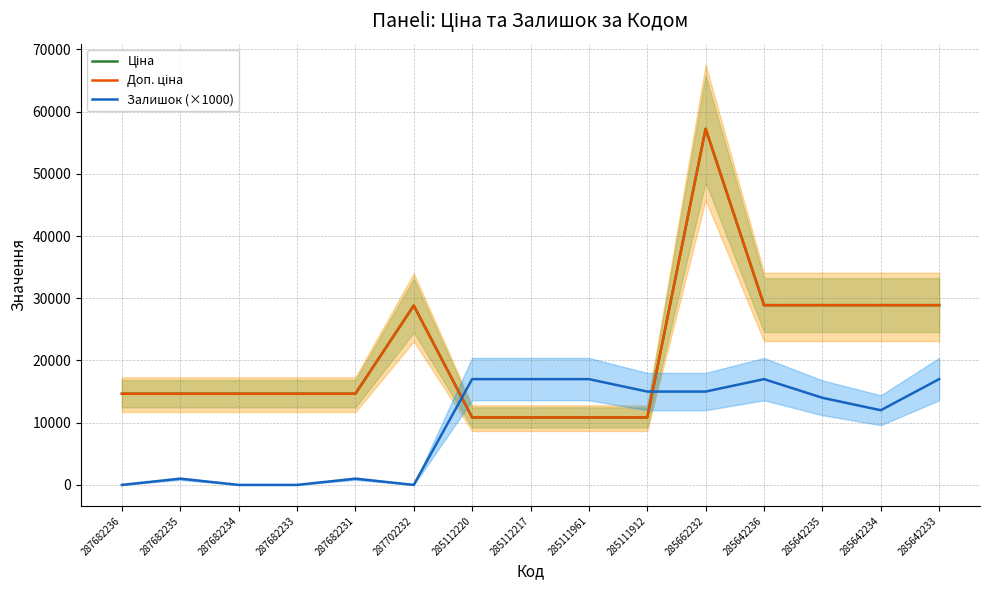

Rank the categories by Доп. ціна value from highest to lowest.

285662232, 285642236, 285642235, 285642234, 285642233, 287702232, 287682236, 287682235, 287682234, 287682233, 287682231, 285112220, 285112217, 285111961, 285111912